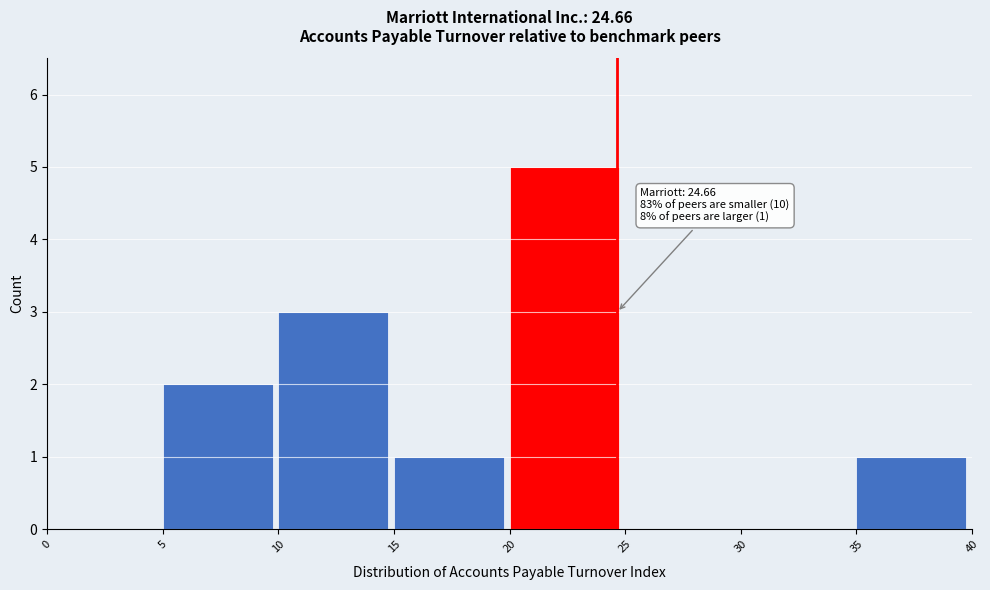

Which range on the x-axis has the tallest bar?

20 to 25